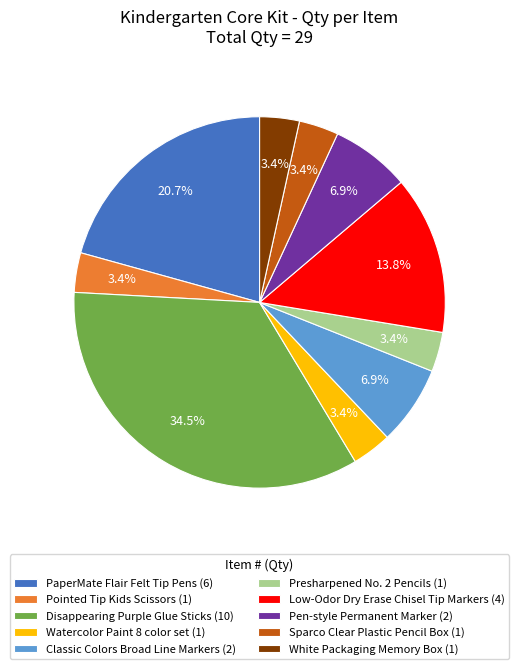

What is the ratio of the value at Sparco Clear Plastic Pencil Box (1) to the value at Pointed Tip Kids Scissors (1)?

1.0